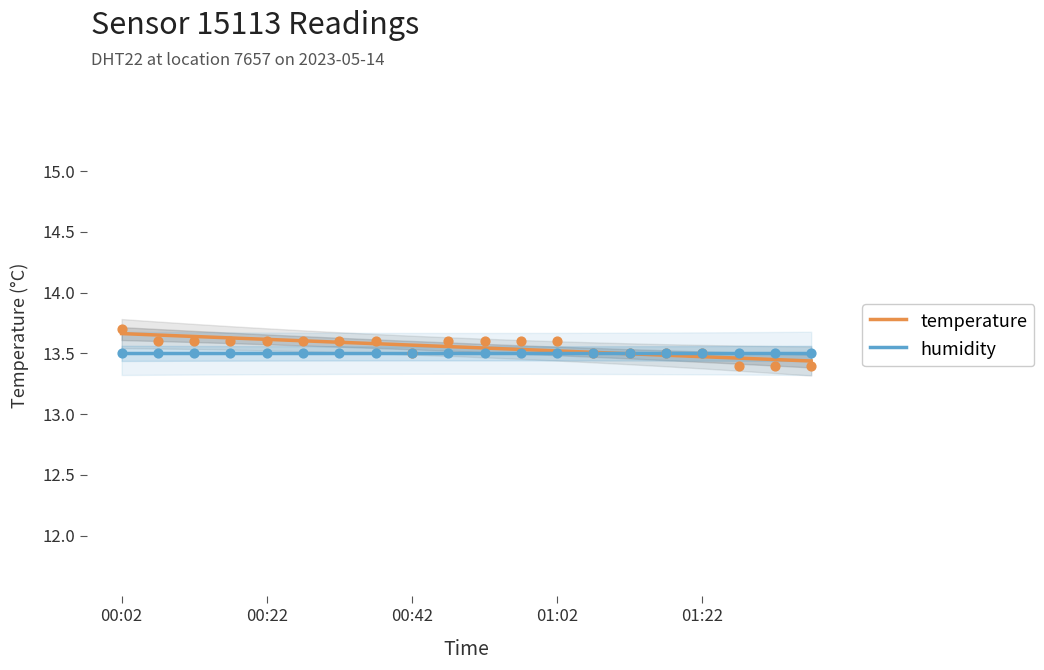

At how many categories does at least one series exceed 13?

20